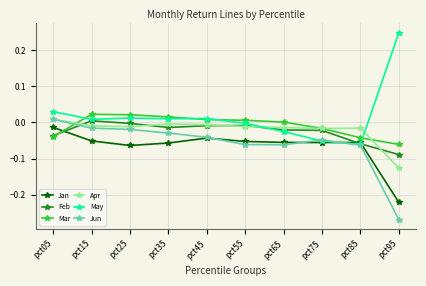

Which series has the largest range (max minus min)?

May